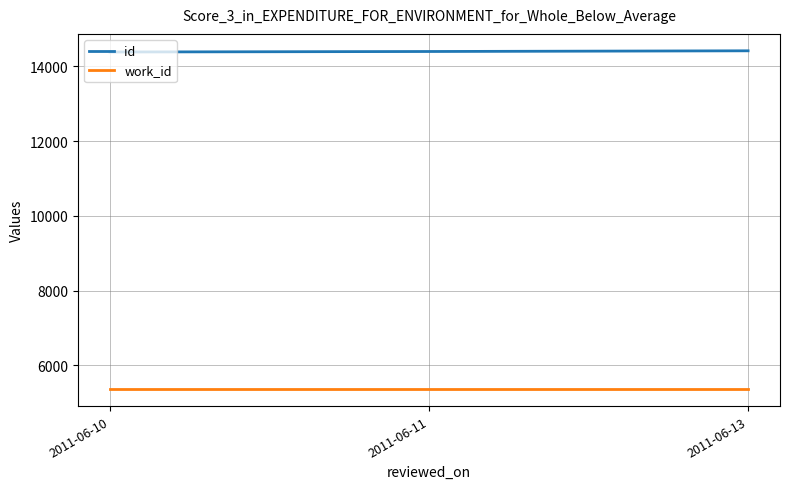

How many values in the id series are below 14398?

1